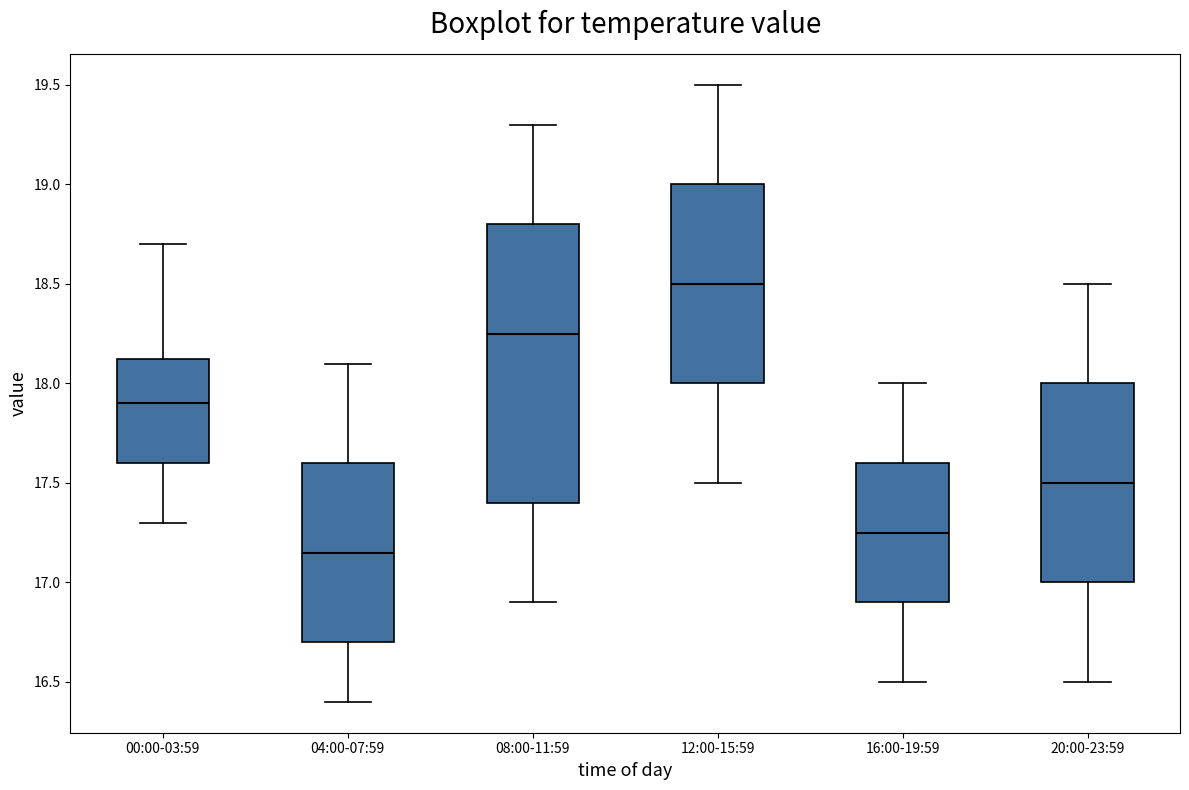

Which box is the tallest, from its lower edge to its upper edge?

08:00-11:59